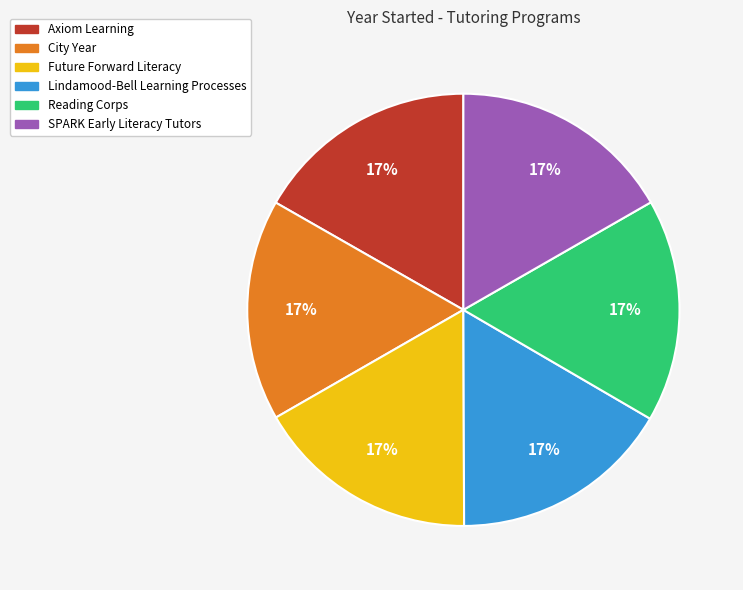

Does Future Forward Literacy represent more than half of the total?

No